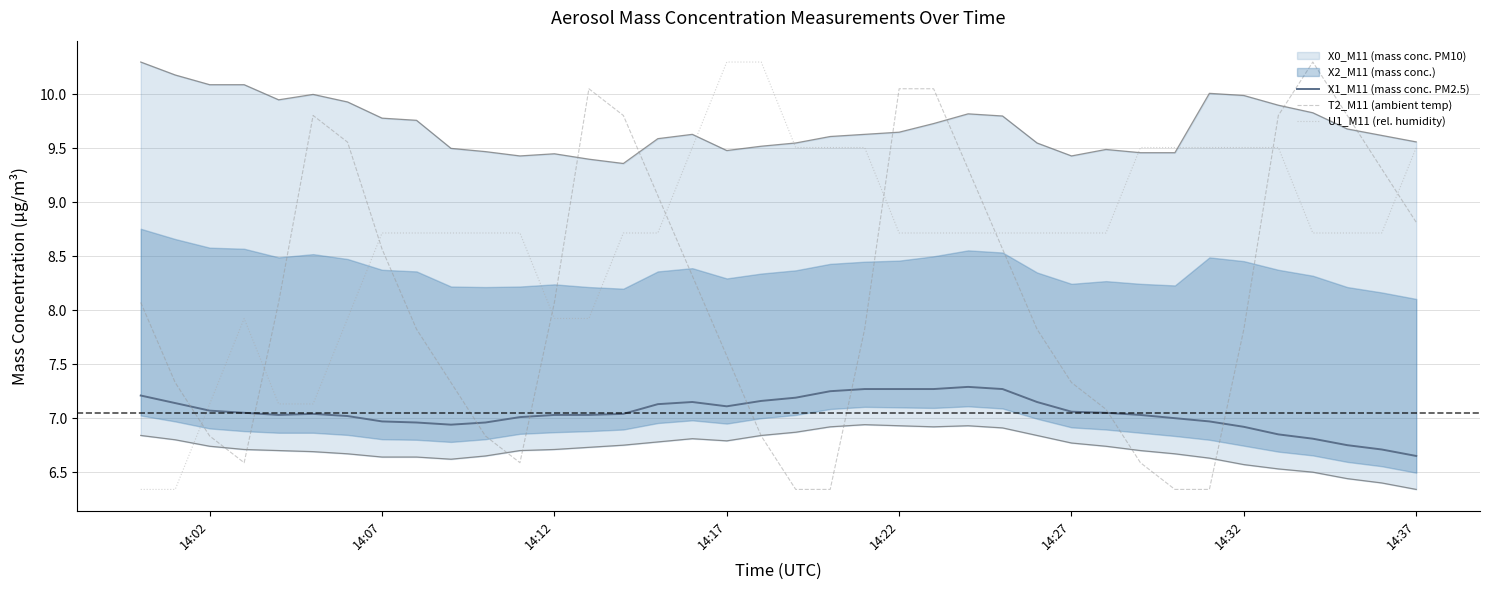

What is the highest value of the T2_M11 (ambient temp) series?

10.3